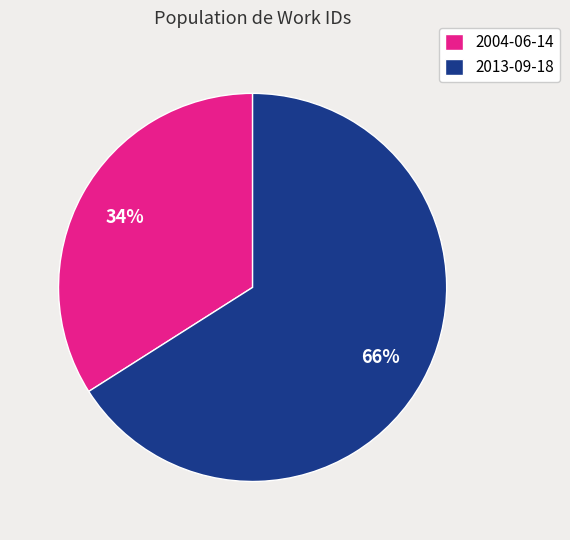

Is the sum of 2004-06-14 and 2013-09-18 greater than half?

Yes